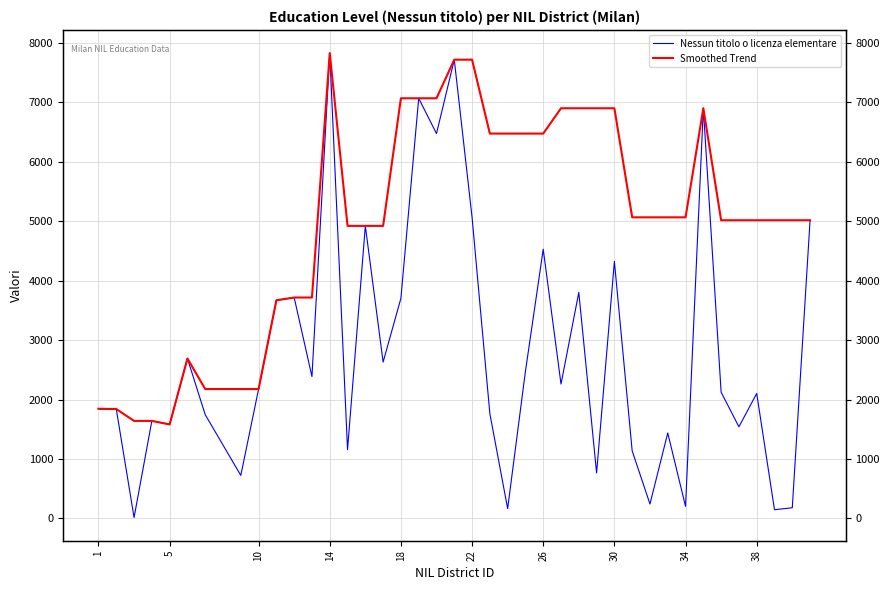

Reading left to right, what are all the values shown in this chart?

Nessun titolo o licenza elementare: 1845	1841	16	1641	1582	2691	1746	724	2177	3670	3717	2387	7828	1156	4922	2631	3704	7069	6475	7718	5066	1763	166	2476	4529	2261	3803	766	4324	1137	243	1438	203	6901	2125	1542	2103	147	180	5017
Smoothed Trend: 1845	1841	1641	1641	1582	2691	2177	2177	2177	3670	3717	3717	7828	4922	4922	4922	7069	7069	7069	7718	7718	6475	6475	6475	6475	6901	6901	6901	6901	5066	5066	5066	5066	6901	5017	5017	5017	5017	5017	5017